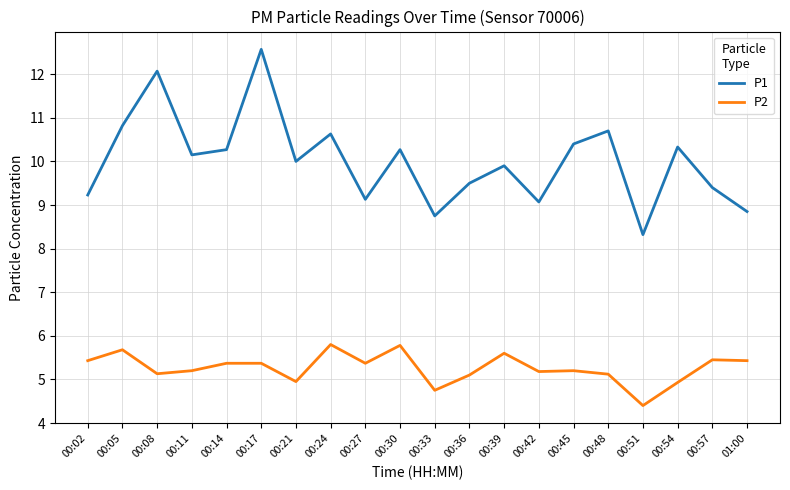

What is the sum of the P1 values at 00:39 and 00:05?

20.7